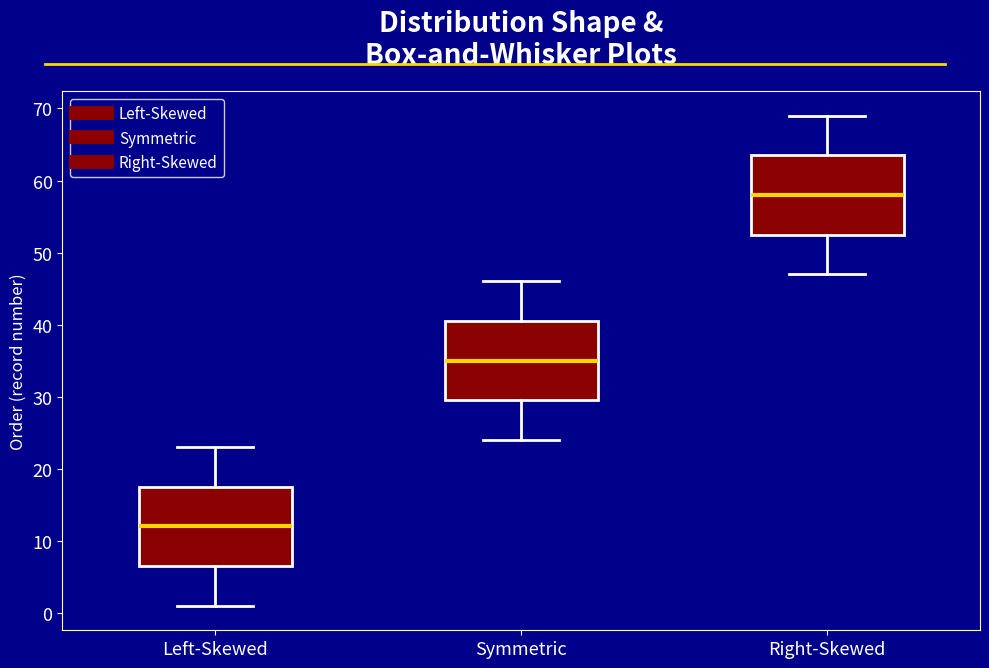

Reading left to right, read every box against the y-axis: the position of its median line, the range the box covers, and the ends of its whiskers. The values are not printed on the chart, so give them approximately, as read against the axis.

Left-Skewed: median 12, box 7 to 18, whiskers 1 to 23
Symmetric: median 35, box 30 to 41, whiskers 24 to 46
Right-Skewed: median 58, box 53 to 64, whiskers 47 to 69